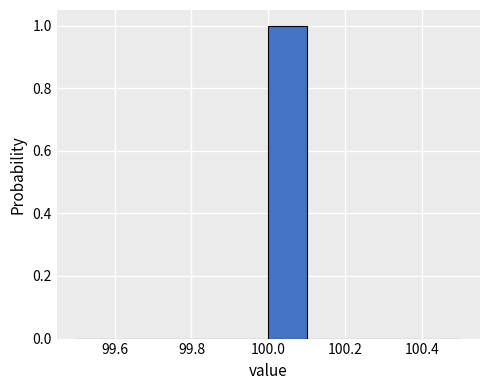

Reading left to right, list every bar in this chart as the range it spans on the x-axis followed by its height. The values are not printed on the chart, so give them approximately, as read against the axis.

99.5 to 99.6: 0
99.6 to 99.7: 0
99.7 to 99.8: 0
99.8 to 99.9: 0
99.9 to 100.0: 0
100.0 to 100.1: 1
100.1 to 100.2: 0
100.2 to 100.3: 0
100.3 to 100.4: 0
100.4 to 100.5: 0